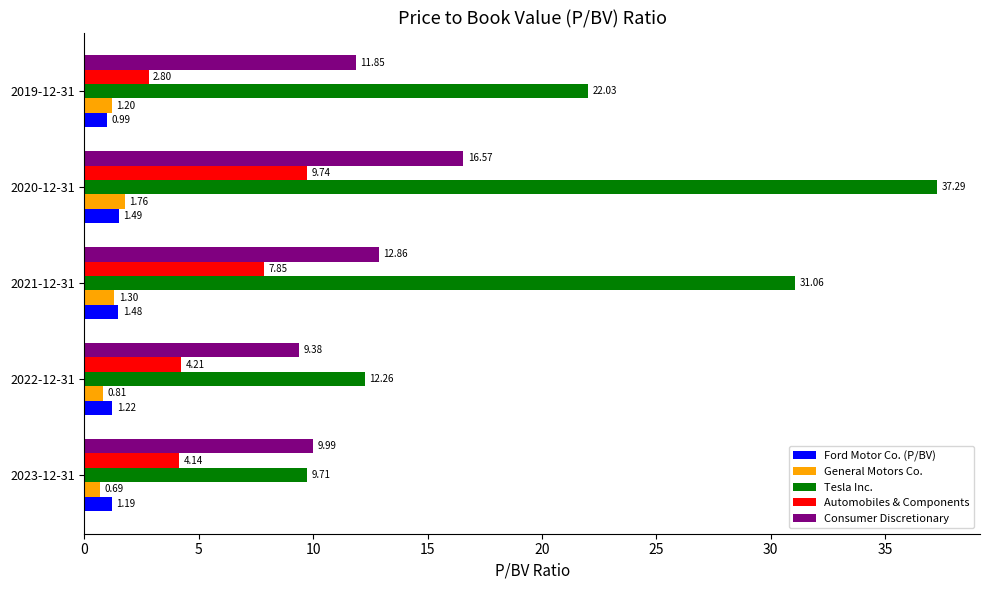

Rank the series by their maximum value, from lowest to highest.

Ford Motor Co. (P/BV), General Motors Co., Automobiles & Components, Consumer Discretionary, Tesla Inc.